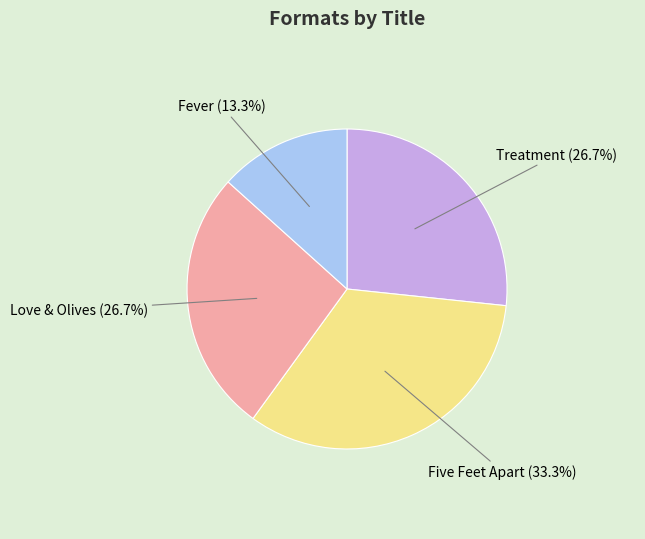

Is there a majority slice in this chart?

No